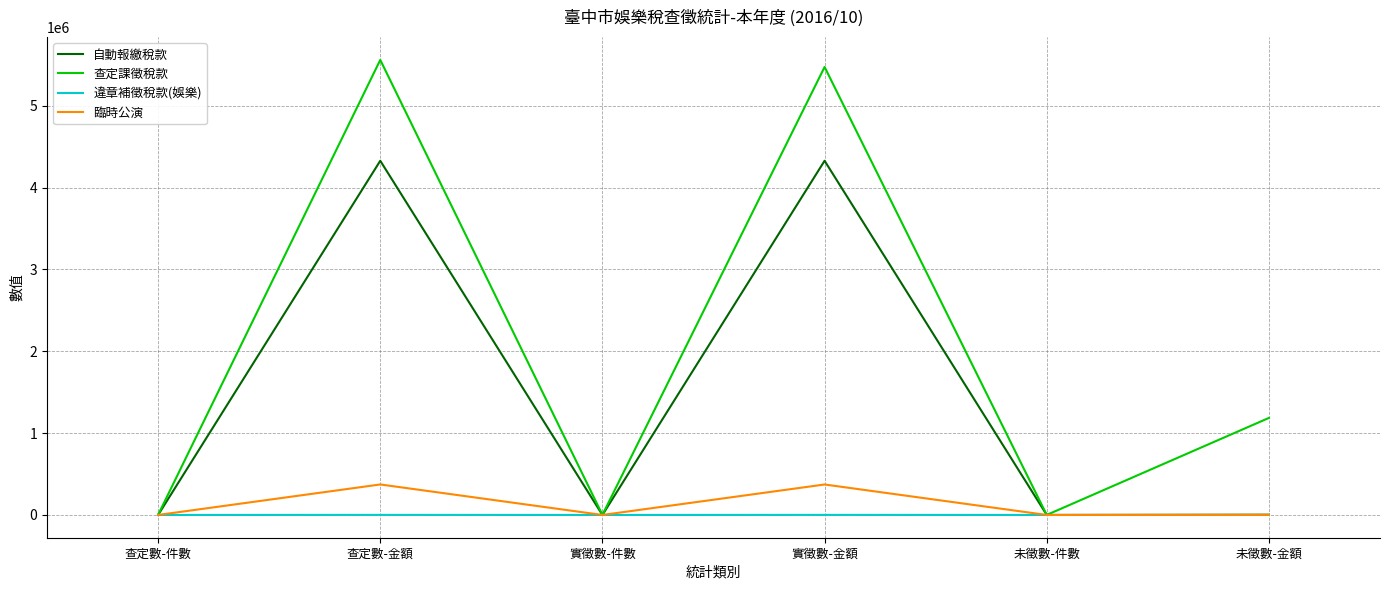

Which series has the largest range (max minus min)?

查定課徵稅款